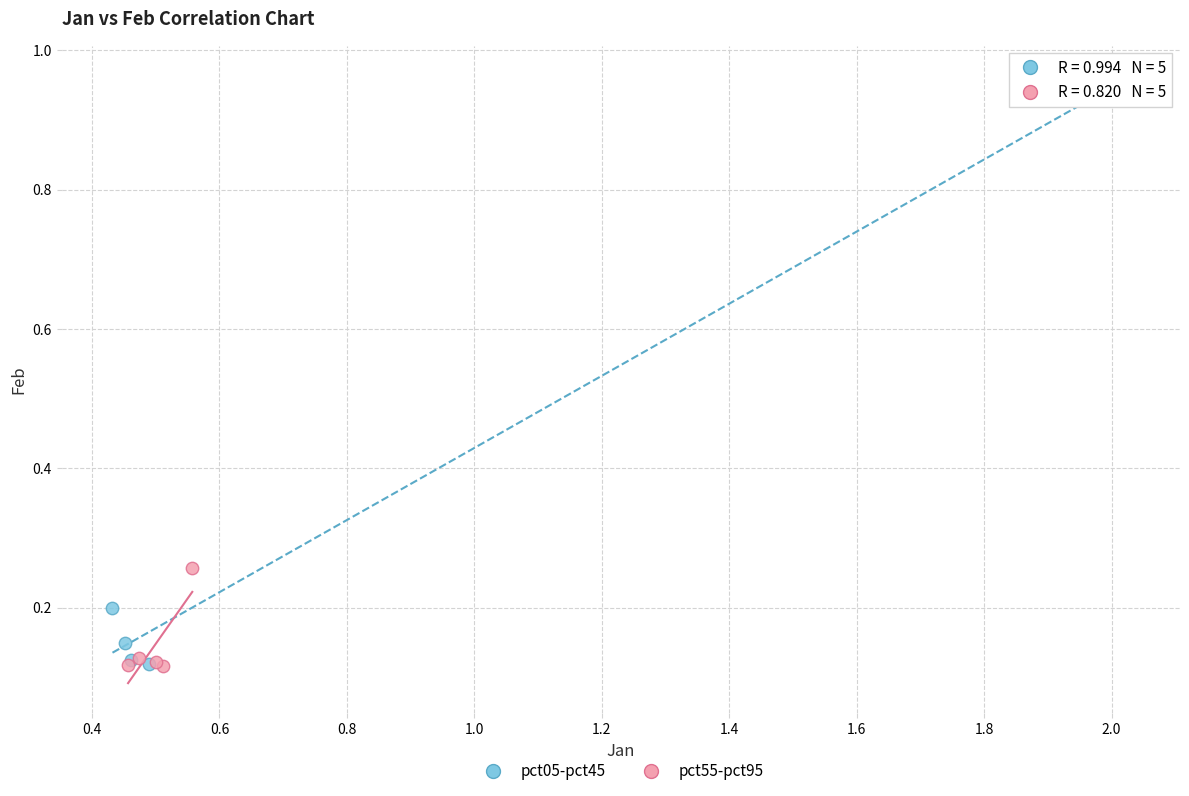

What are all the series names shown in the legend?

pct05-pct45, pct55-pct95